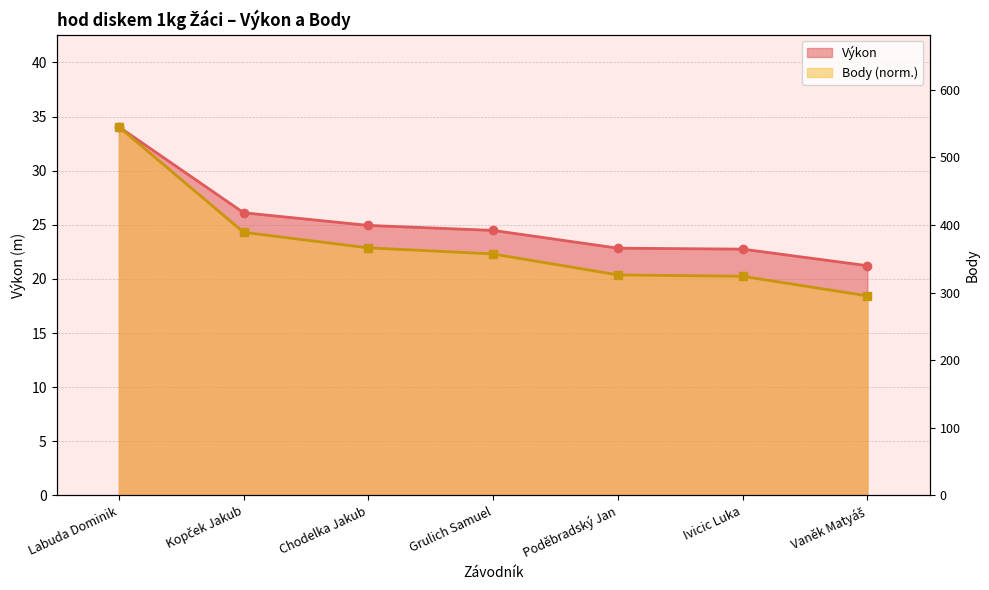

At which label does Výkon reach its peak?

Labuda Dominik